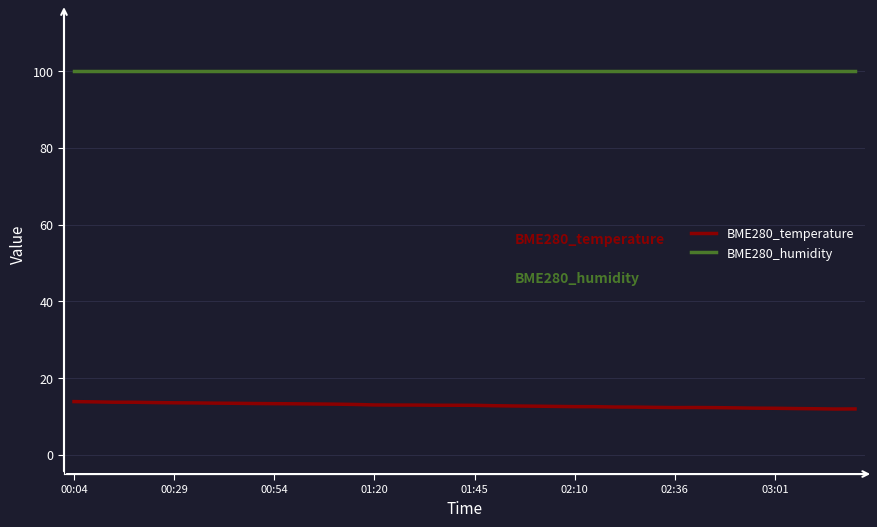

What is the average value of the BME280_temperature series?

12.9